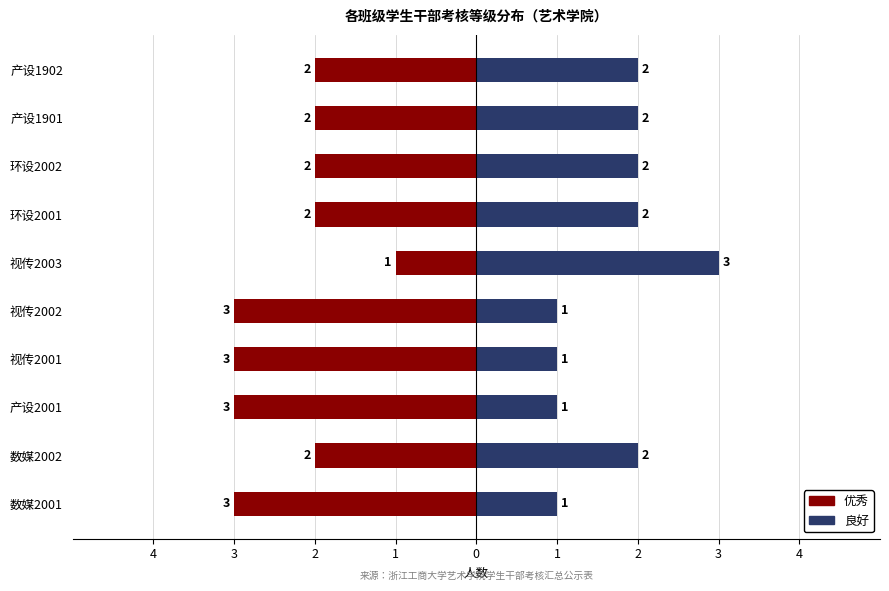

Reading right to left, list all the values displayed in this chart.

优秀: -2	-2	-2	-2	-1	-3	-3	-3	-2	-3
良好: 2	2	2	2	3	1	1	1	2	1